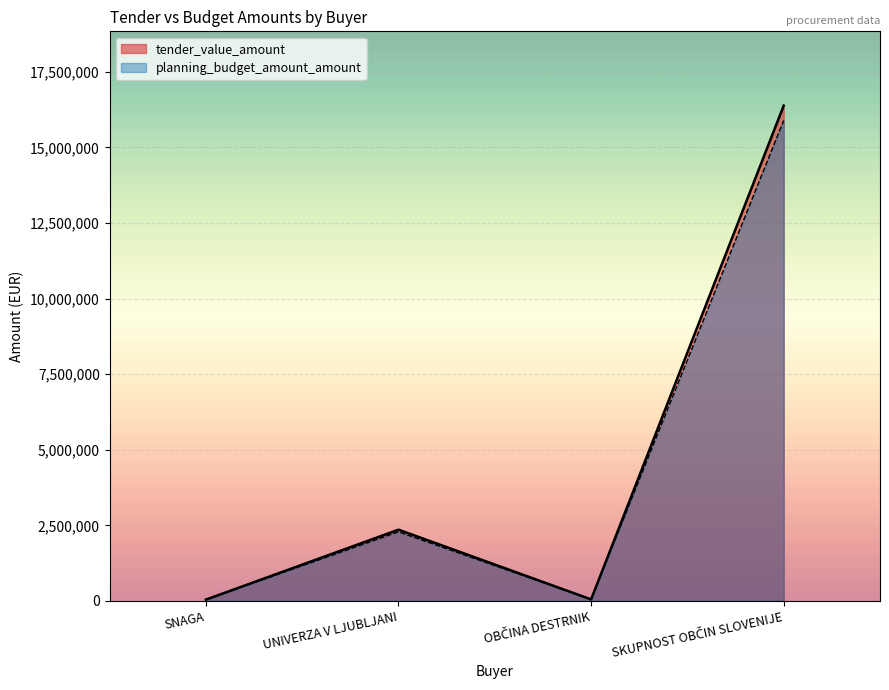

Is it true that tender_value_amount equals 16378820.6 at SKUPNOST OBČIN SLOVENIJE?

True